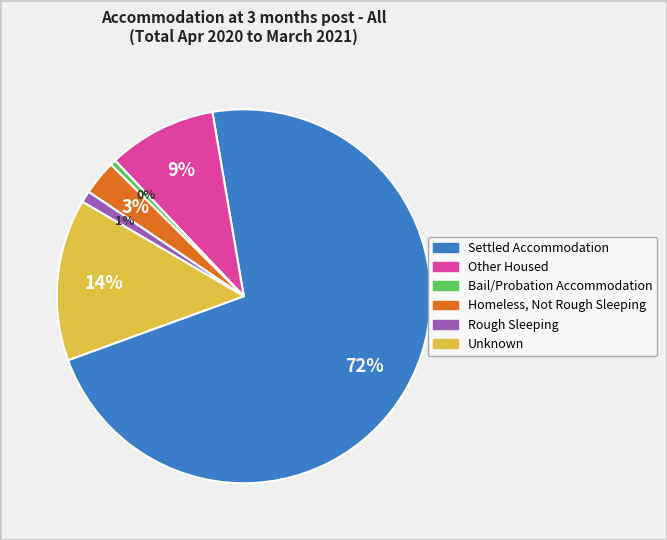

Which has a higher value, Bail/Probation Accommodation or Settled Accommodation?

Settled Accommodation